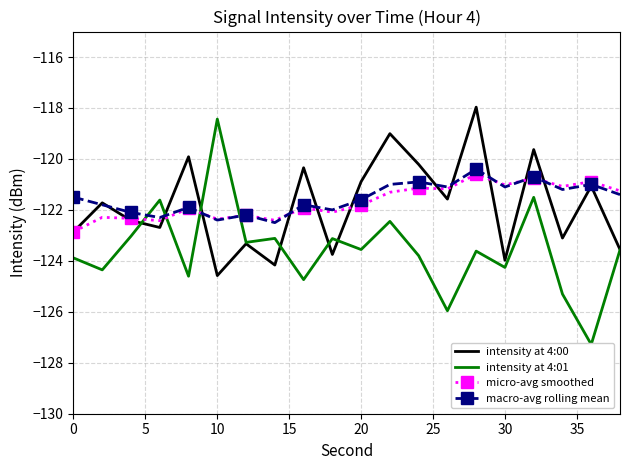

Is it true that macro-avg rolling mean equals -121.1 at 30?

True